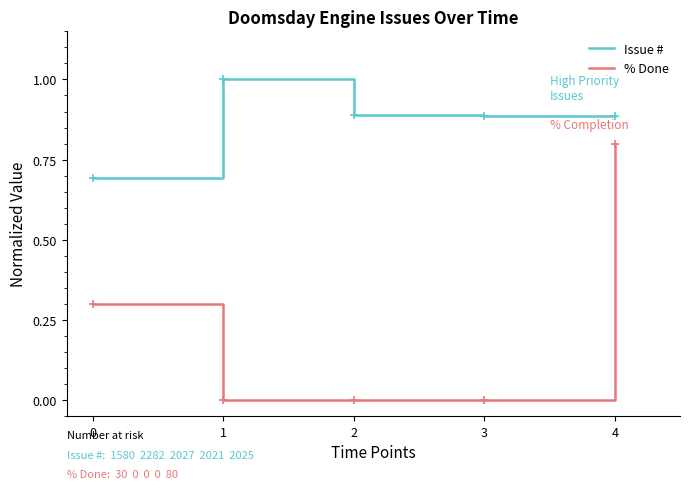

Which series changed the most between 0 and 4?

% Done